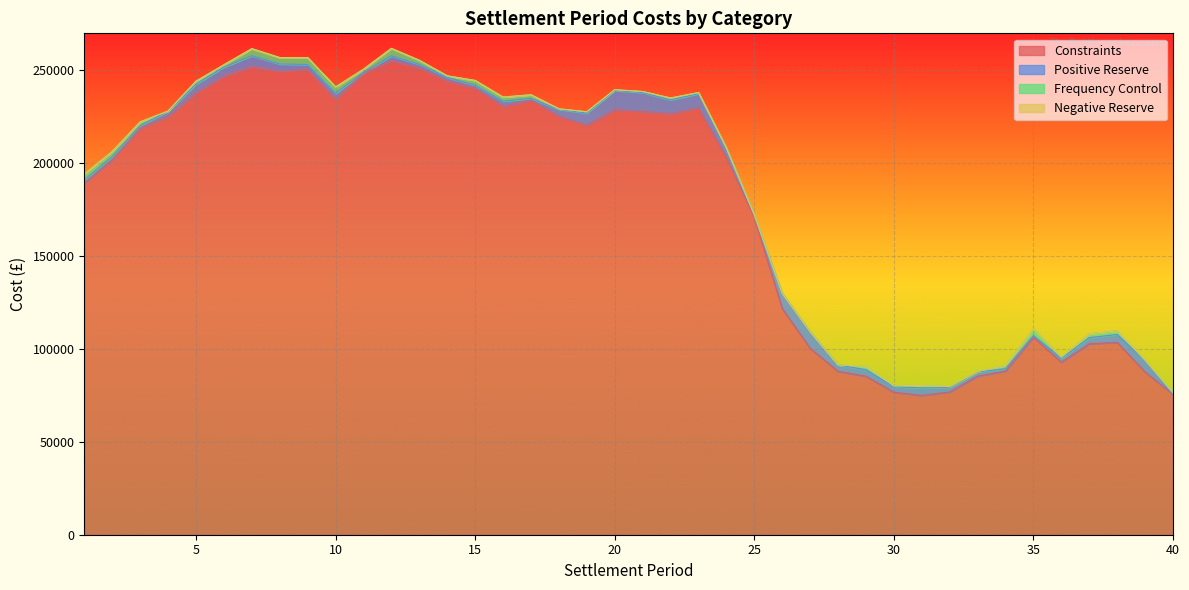

What is the minimum value for Constraints?

75013.0